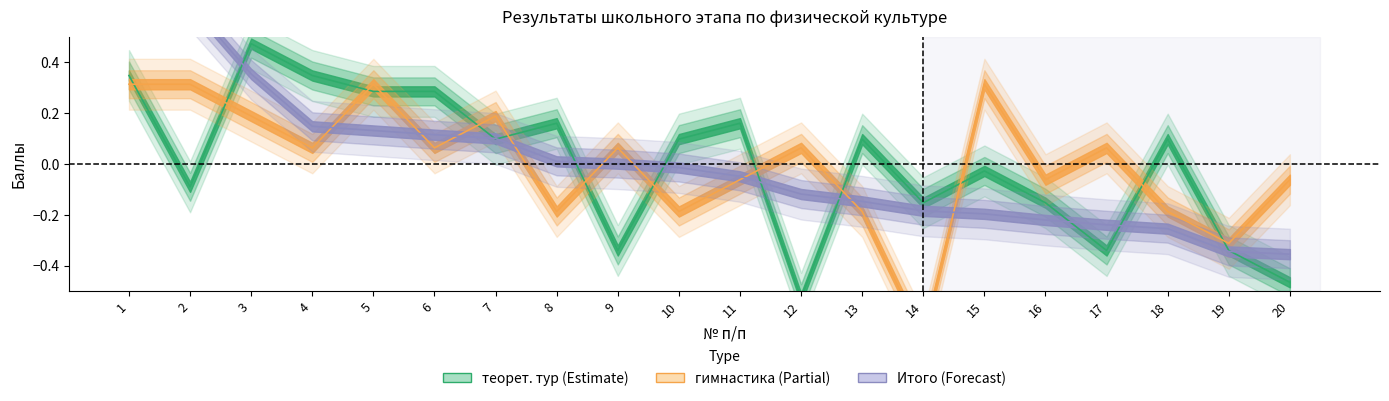

Is the value of Итого at 3 greater than the value of гимнастика at 9?

Yes